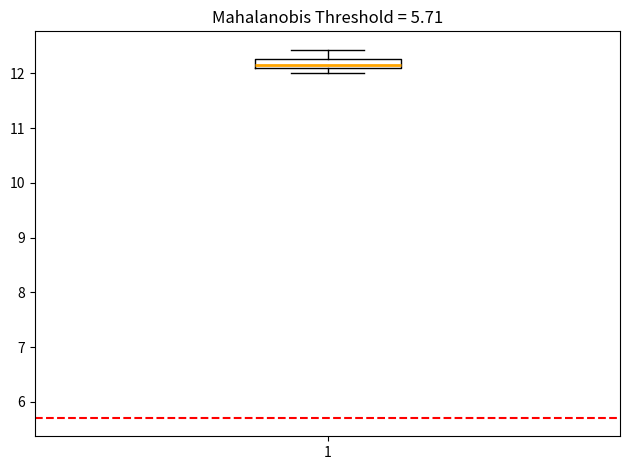

Where is the lower edge of the box at x = 1 on the y-axis? The values are not printed on the chart, so give them approximately, as read against the axis.

12.1